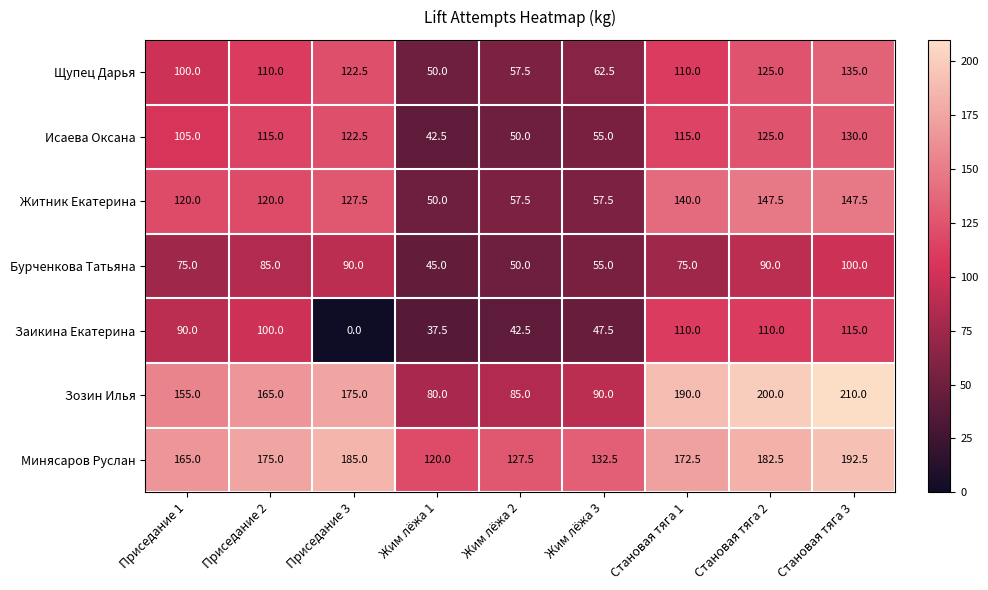

The value of Бурченкова Татьяна at Жим лёжа 3 is 55.0. True or false?

True